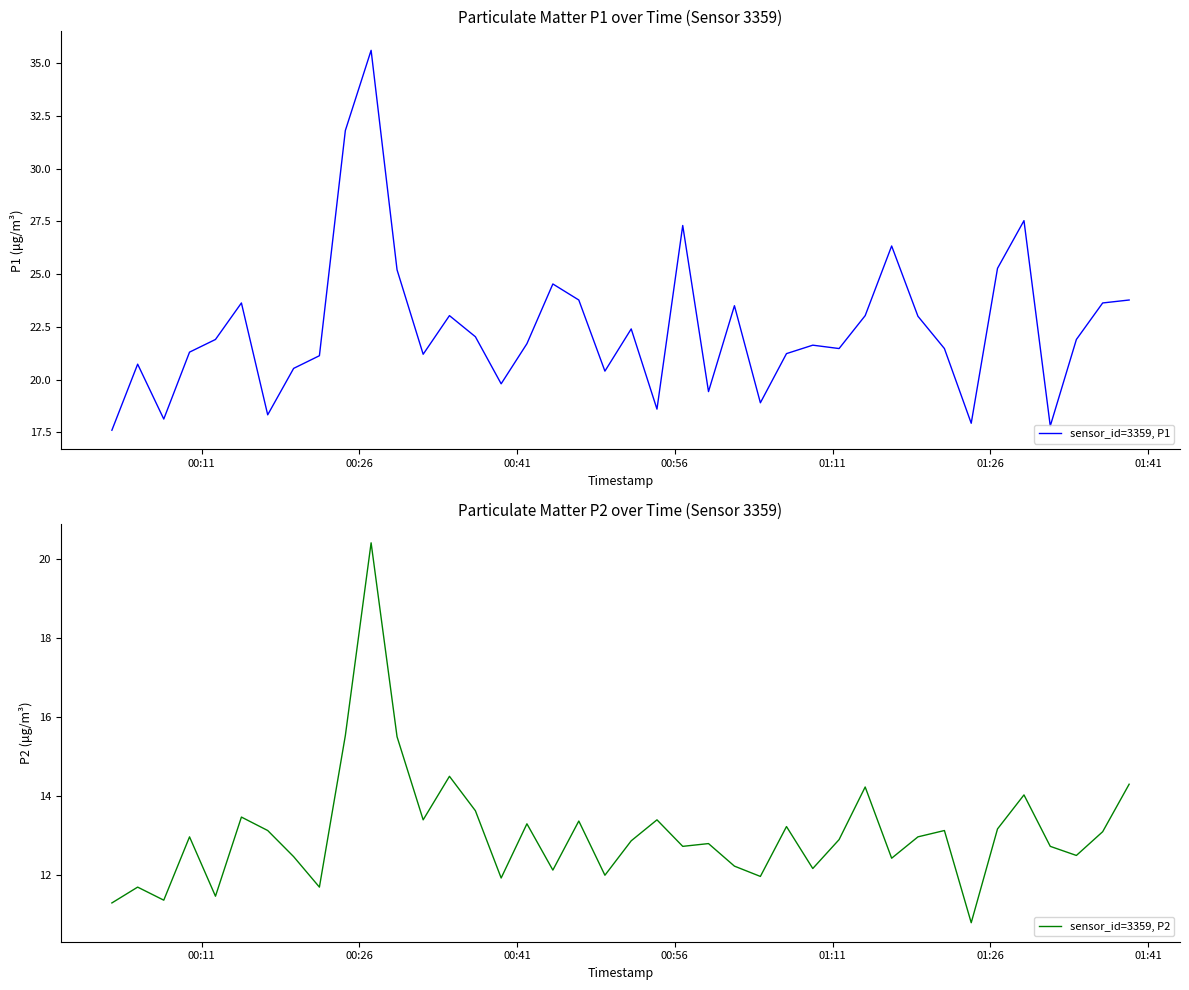

True or false: sensor_id=3359, P2 has more than 1 points higher than both neighbors.

True